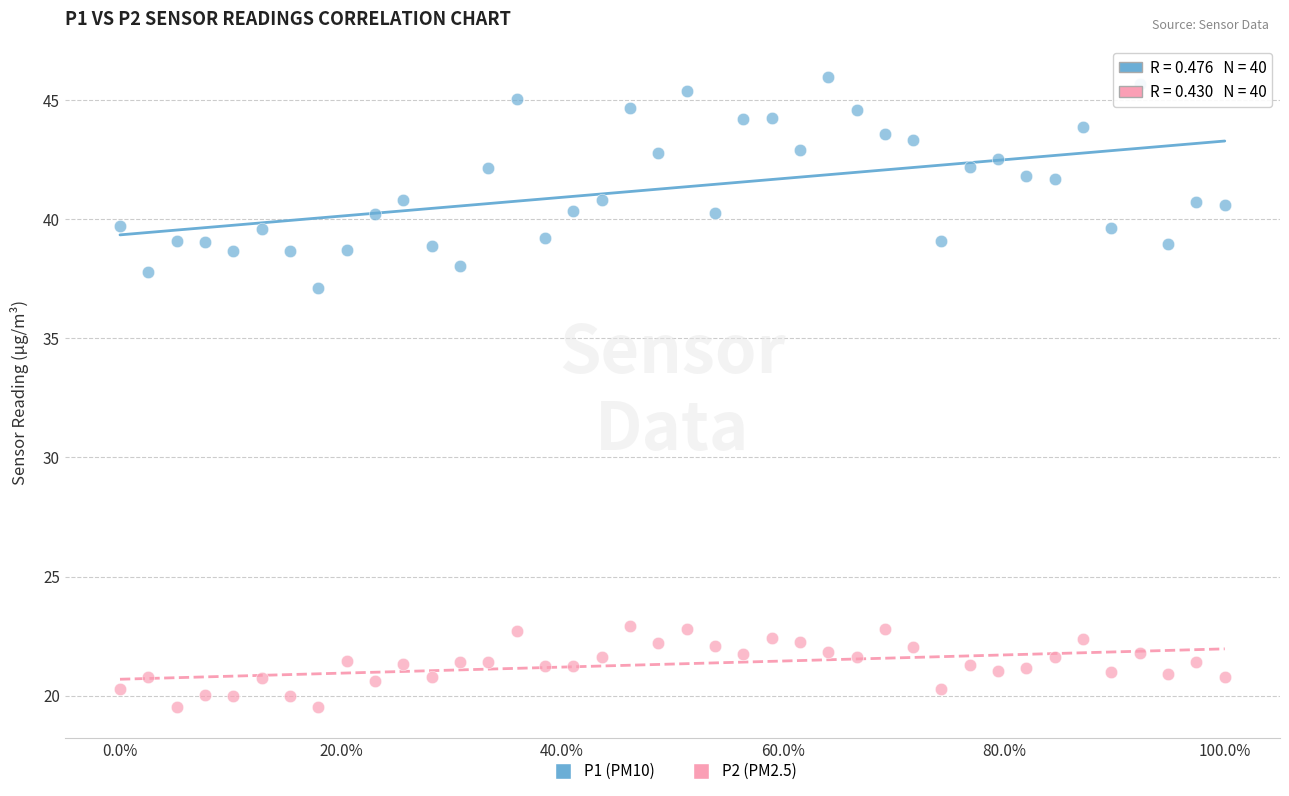

Across all data points, what is the range of X values (max minus min)?

1.0